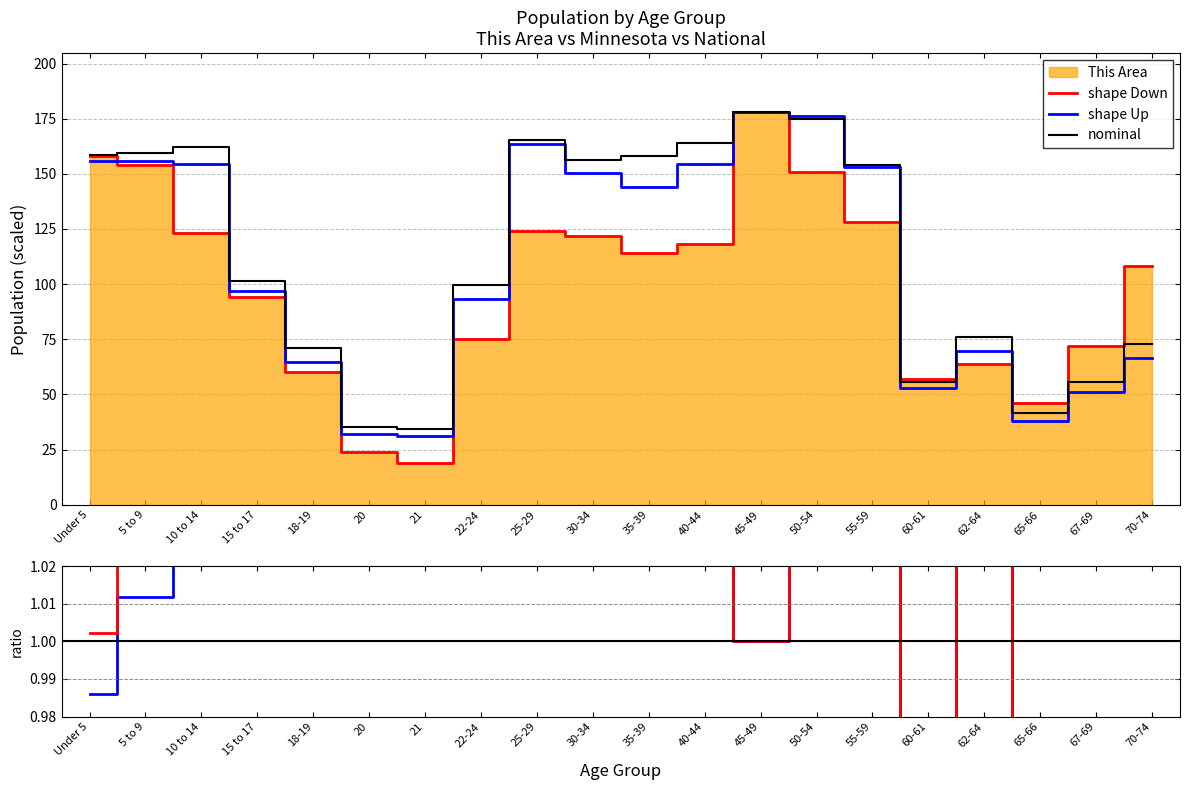

What is the total value across all series at 35-39?

416.0